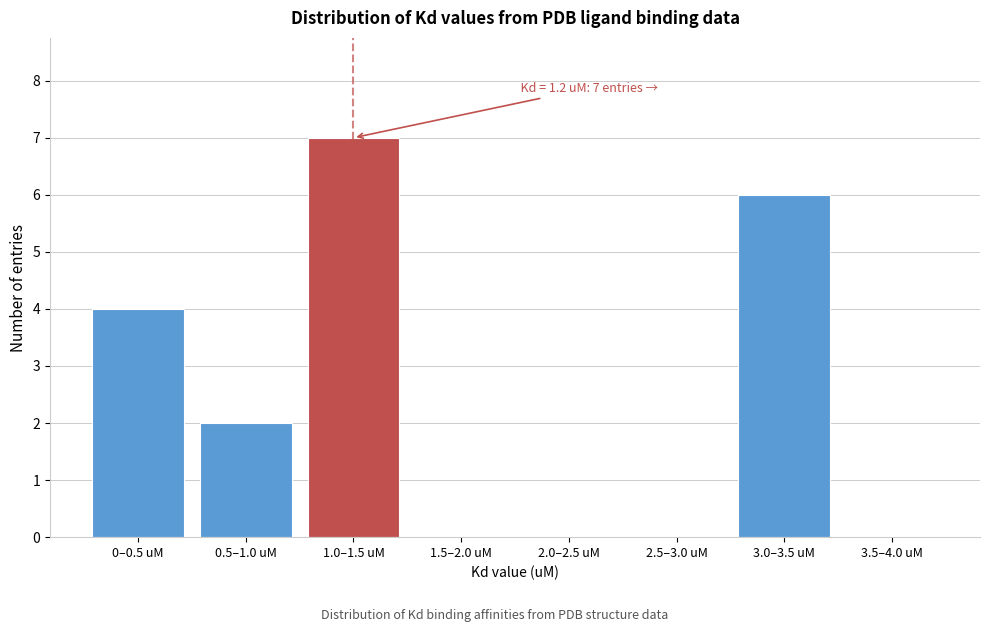

Reading right to left, list all the values displayed in this chart.

3.5–4.0 uM=0	3.0–3.5 uM=6	2.5–3.0 uM=0	2.0–2.5 uM=0	1.5–2.0 uM=0	1.0–1.5 uM=7	0.5–1.0 uM=2	0–0.5 uM=4